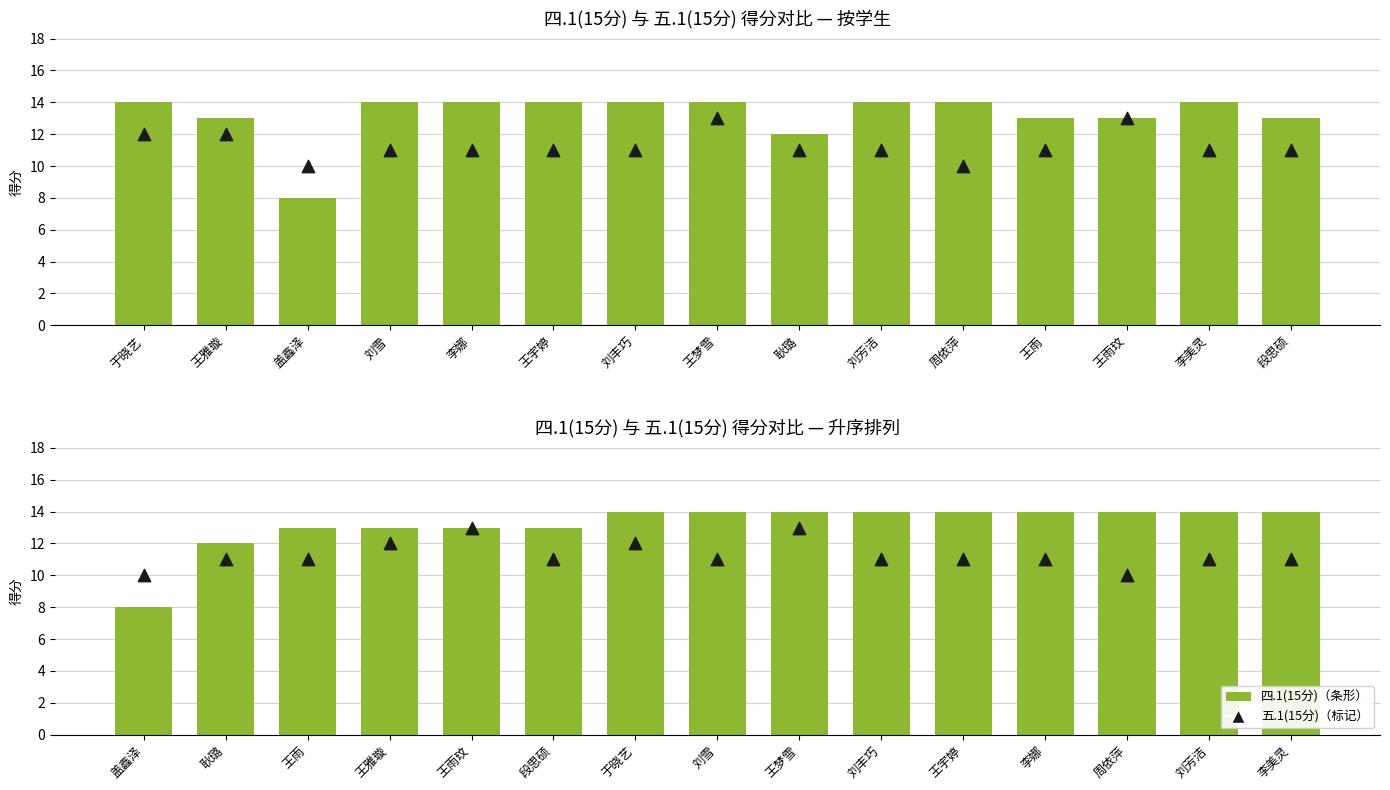

Which series has the largest total across all categories?

四.1(15分)